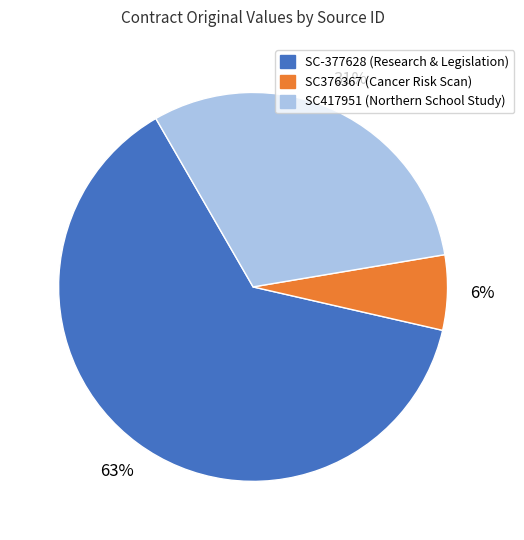

Which slice represents more than half of the pie?

SC-377628